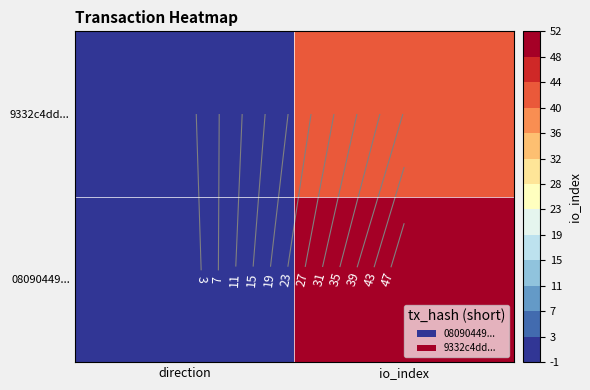

Rank the series at direction from highest to lowest value.

9332c4dd..., 08090449...